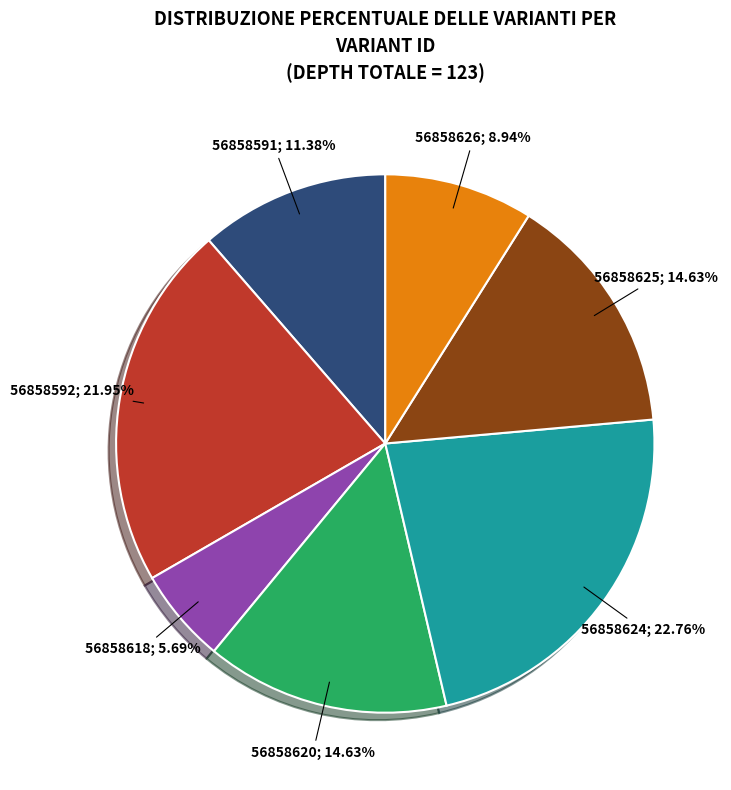

Does any single category account for the majority?

No